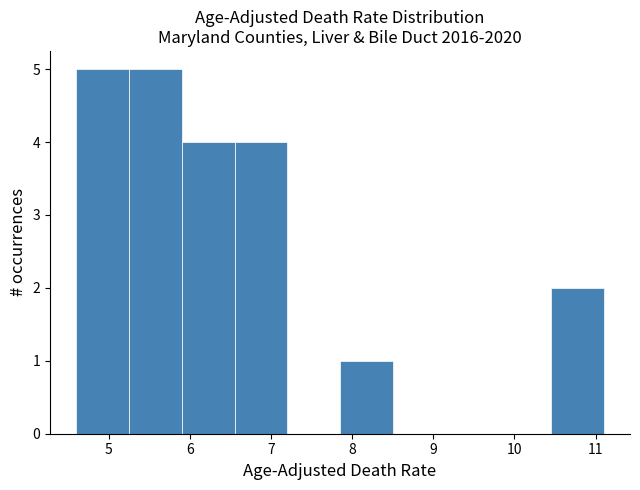

How tall is the bar that spans 5.25 to 5.90 on the x-axis? Neither the bar edges nor the heights are printed on the chart, so give them approximately, as read against the axes.

5